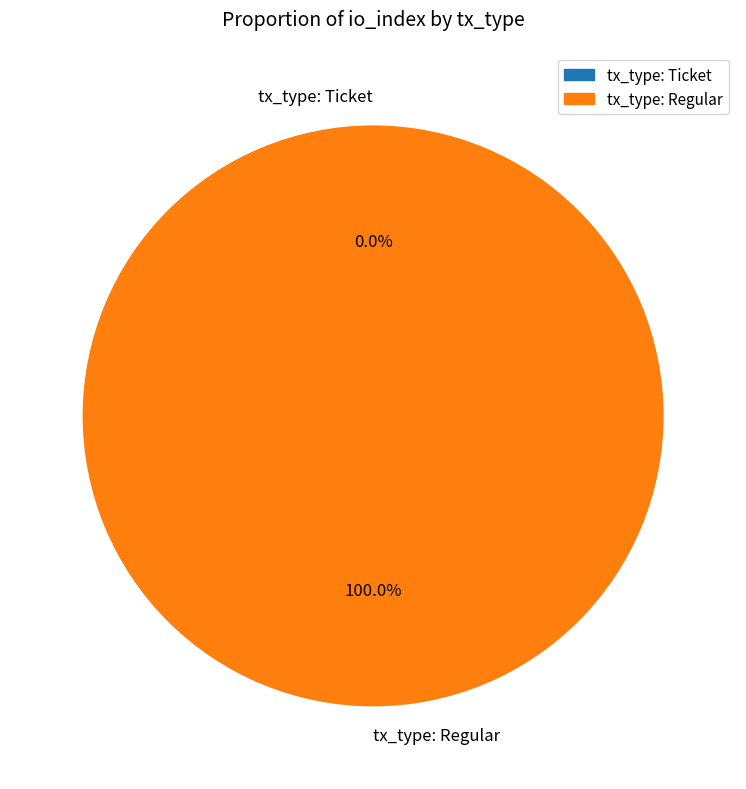

The tx_type: Regular slice represents 100% of the pie. True or false?

True